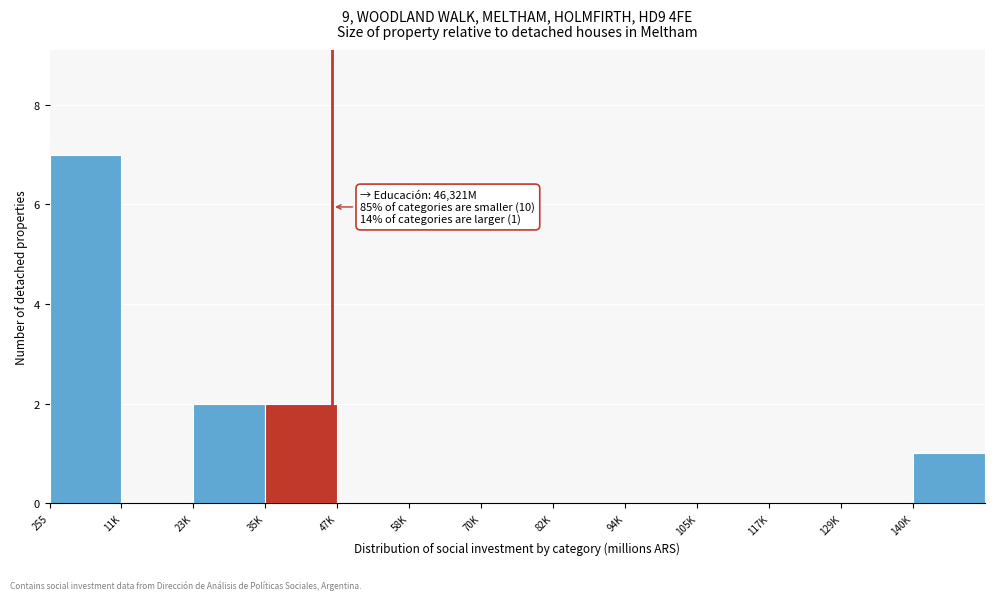

Reading left to right, what are all the values shown in this chart?

255=7	11K=0	23K=2	35K=2	47K=0	58K=0	70K=0	82K=0	94K=0	105K=0	117K=0	129K=0	140K=1